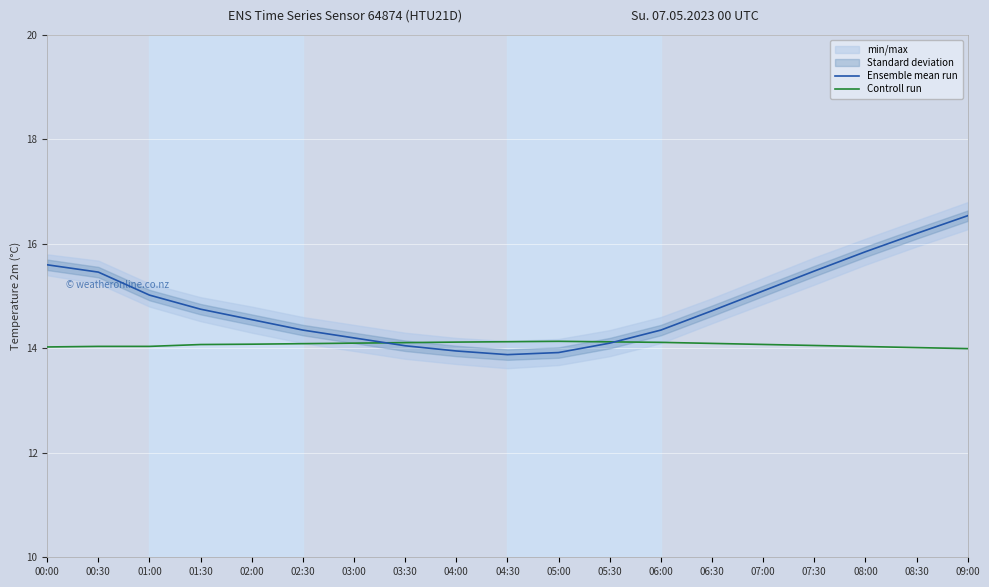

After their last crossing, which series has the higher values: Ensemble mean run or Controll run?

Ensemble mean run